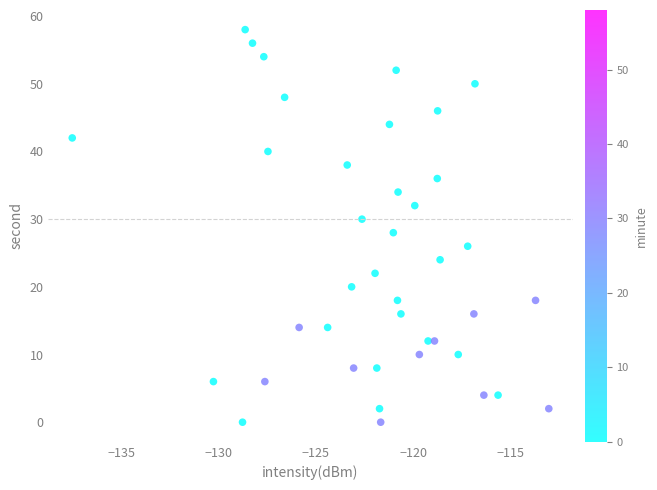

What is the range of Y values (max minus min)?

58